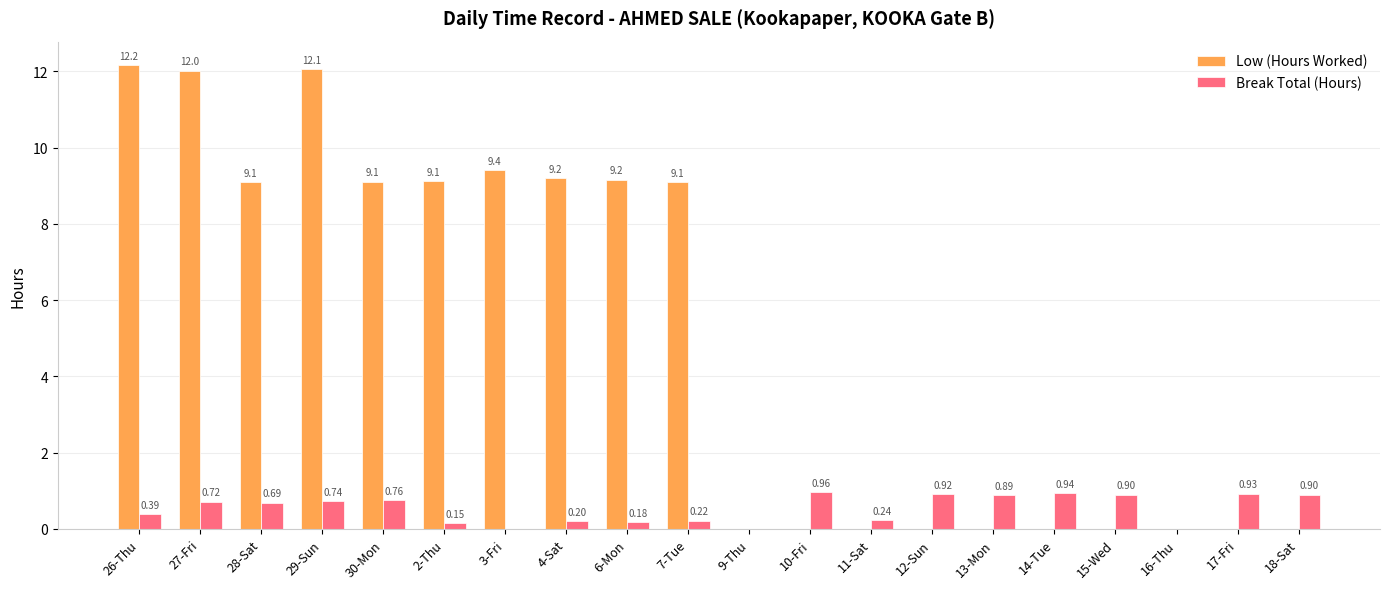

What is the sum of all Low (Hours Worked) values?

100.4